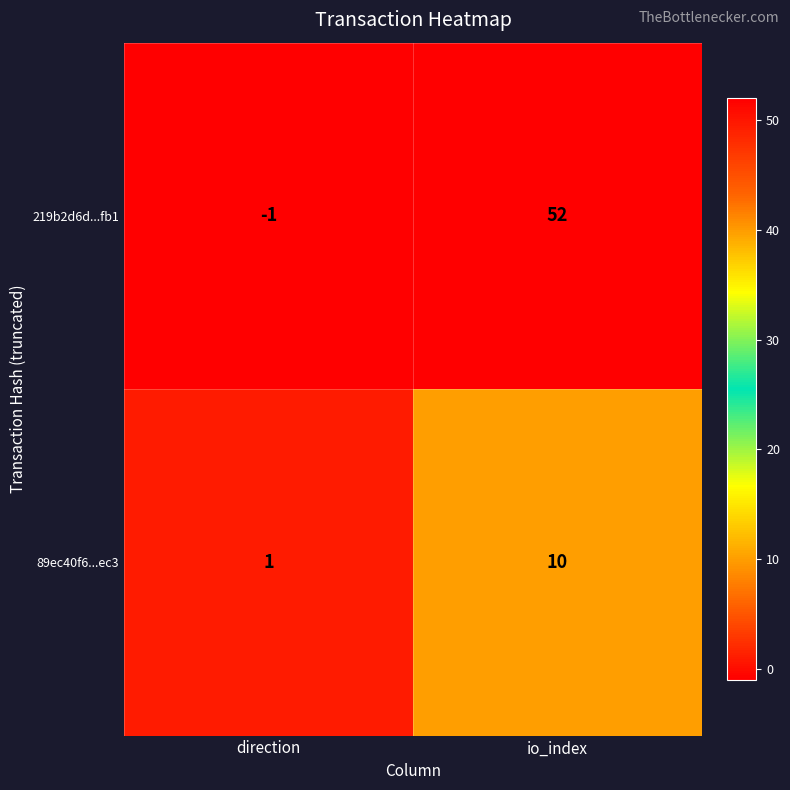

What is the sum of the 219b2d6d...fb1 values at direction and io_index?

51